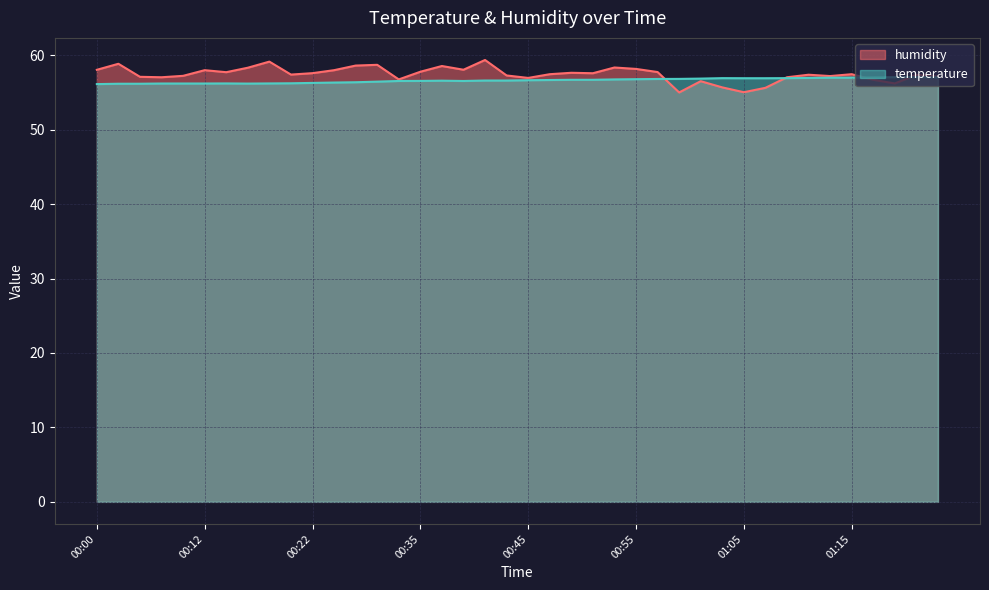

Where does the data first go above 57?

00:00